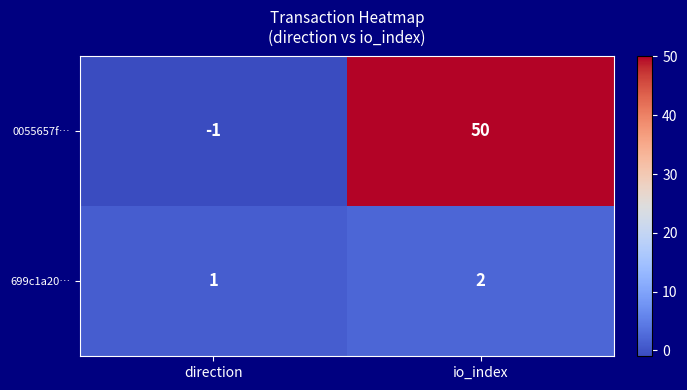

What is the sum of the 699c1a20… values at direction and io_index?

3